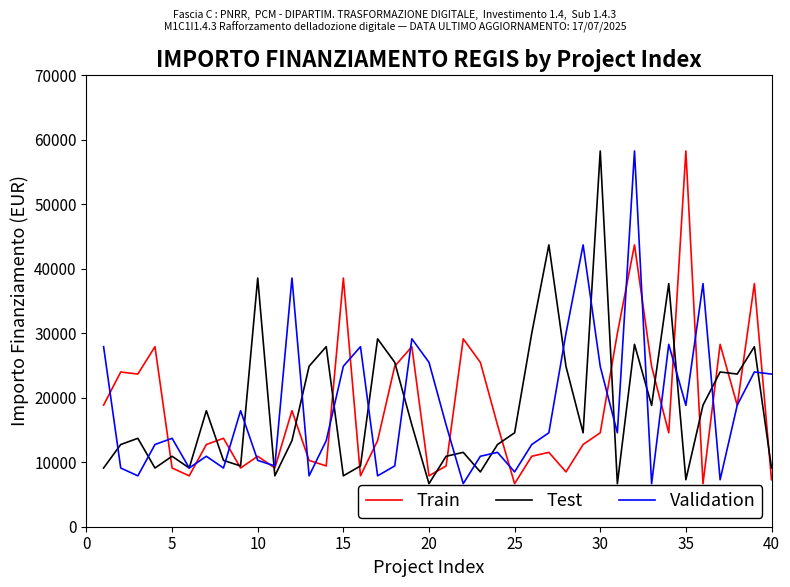

What are all the series names shown in the legend?

Train, Test, Validation